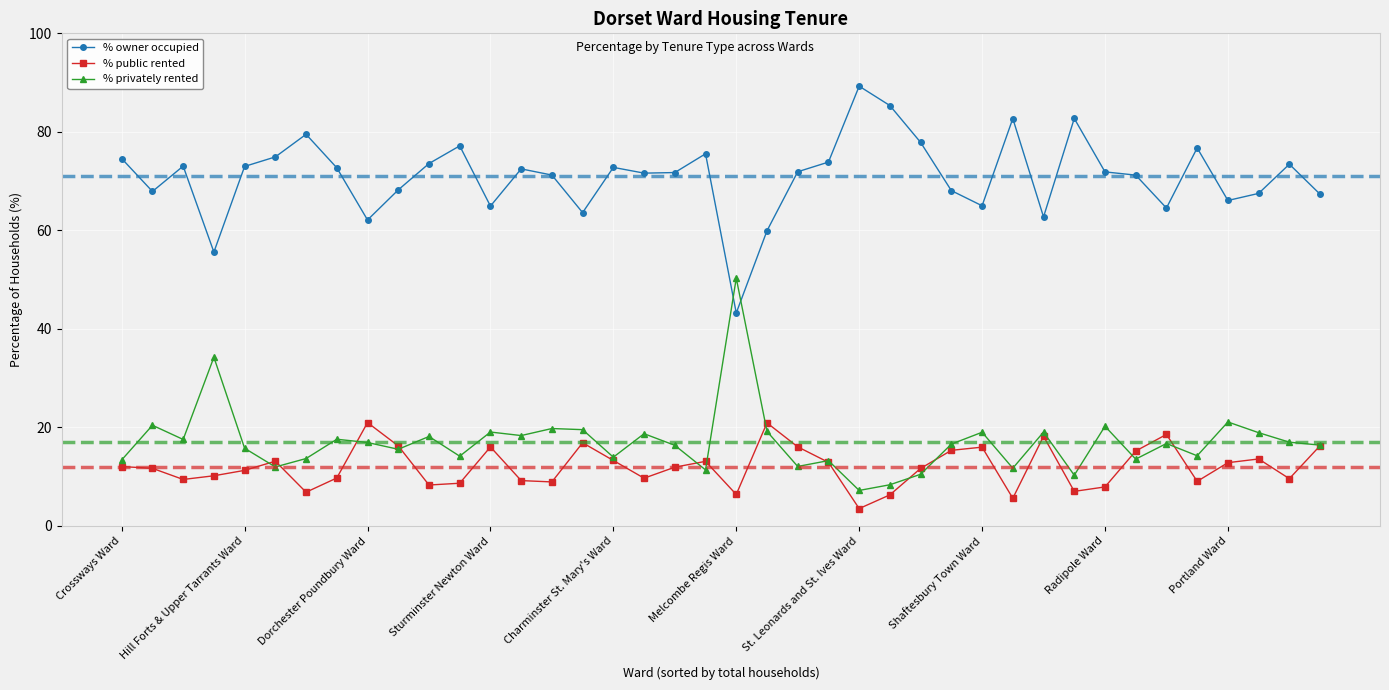

What is the value of the % privately rented point at the 24th from the left?

13.2